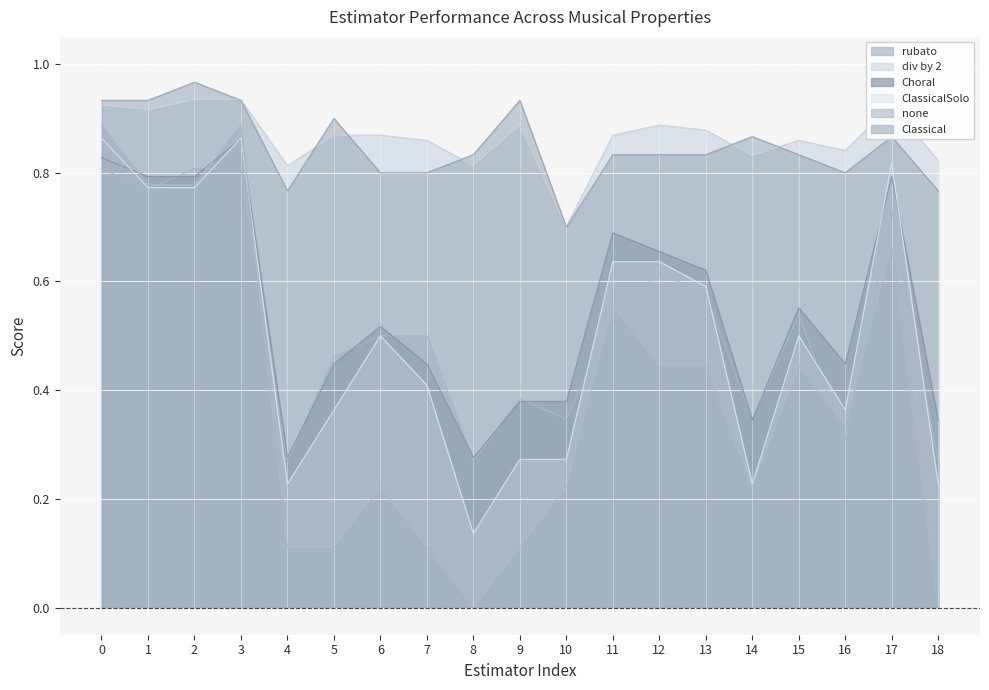

Between 3 and 9, which series saw the biggest shift?

none